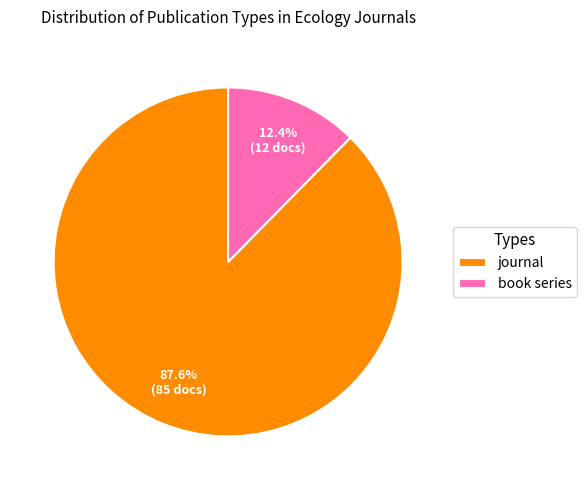

How many segments does this pie chart have?

2